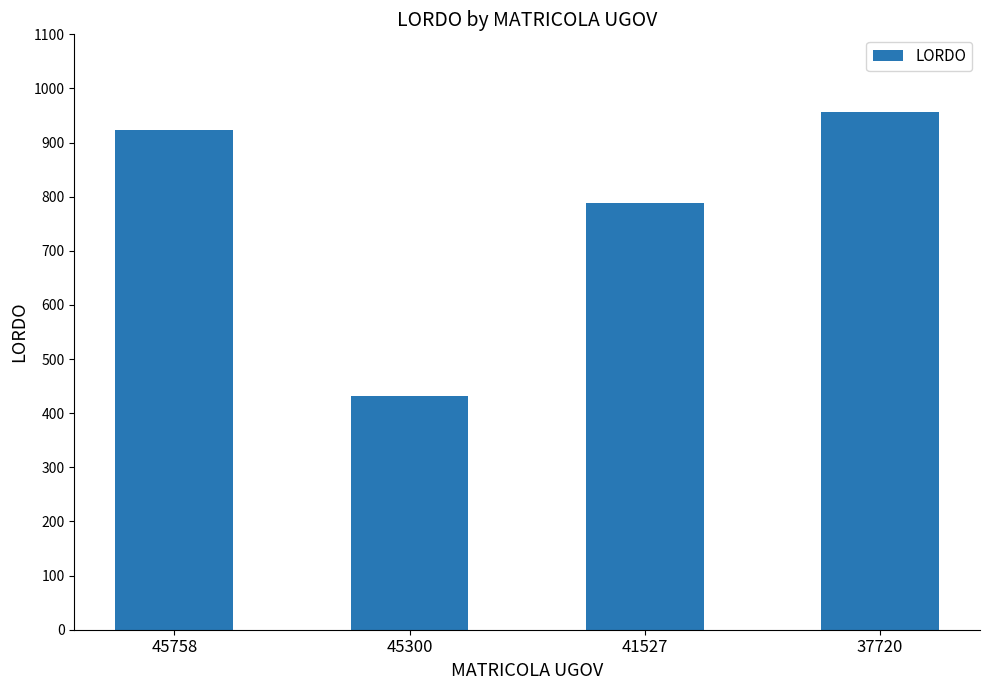

What is the minimum value shown in the chart?

431